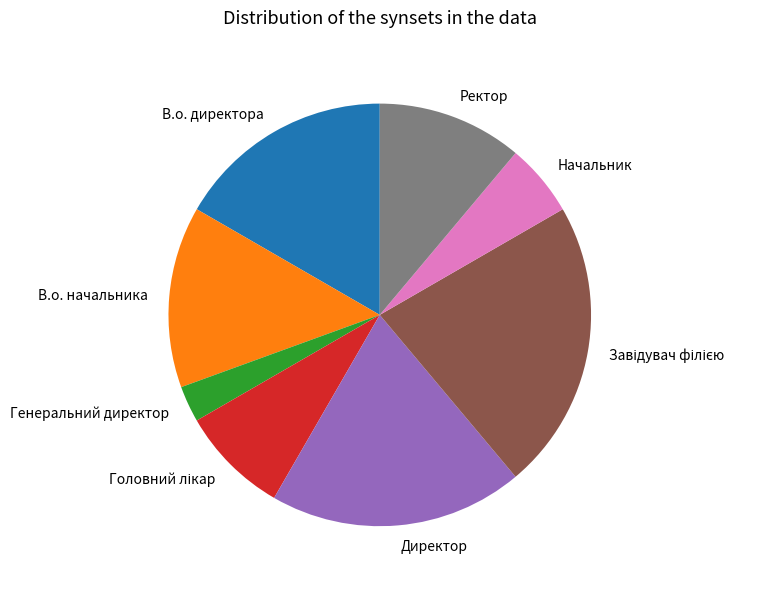

What is the ratio of the value at В.о. начальника to the value at В.о. директора?

0.8